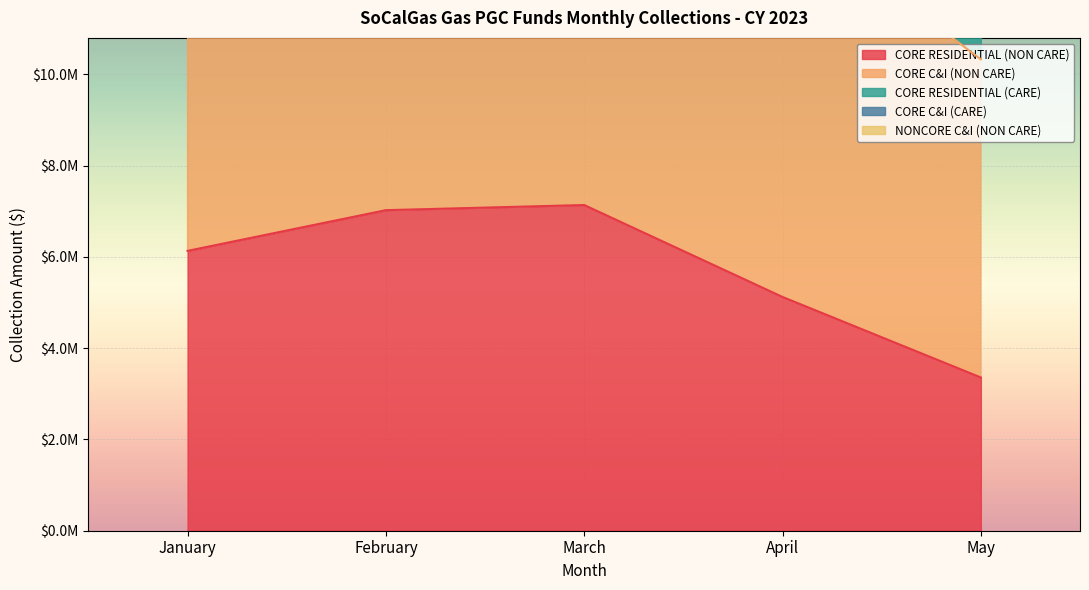

Where is CORE C&I (CARE) nearest to the value 13739397?

April